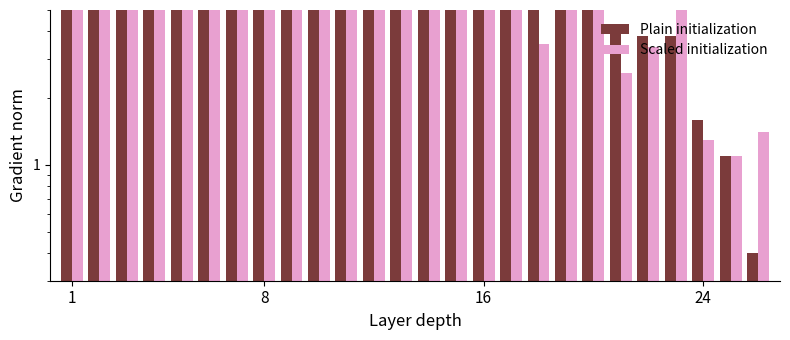

Is the value of Scaled initialization at 10 greater than the value of Plain initialization at 20?

Yes